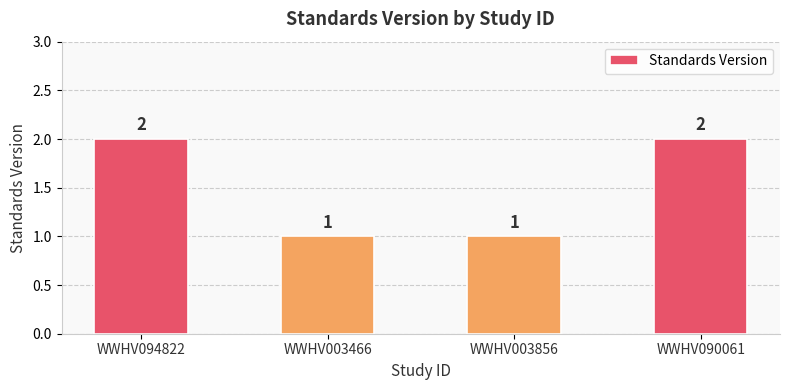

Count the values in the range 1 to 2.

4